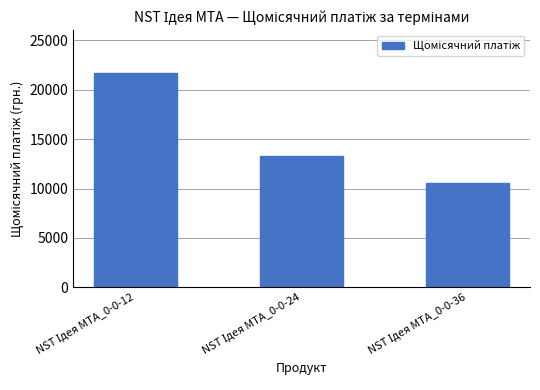

What is the average value?

15186.1